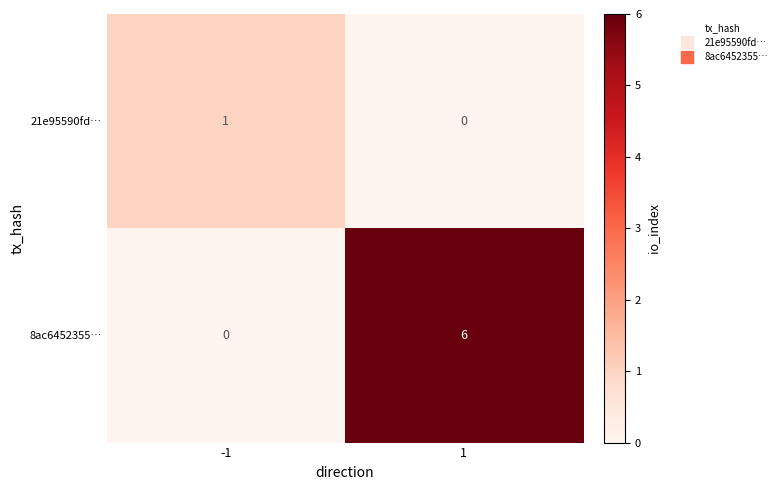

What is the sum of all 8ac6452355… values?

6